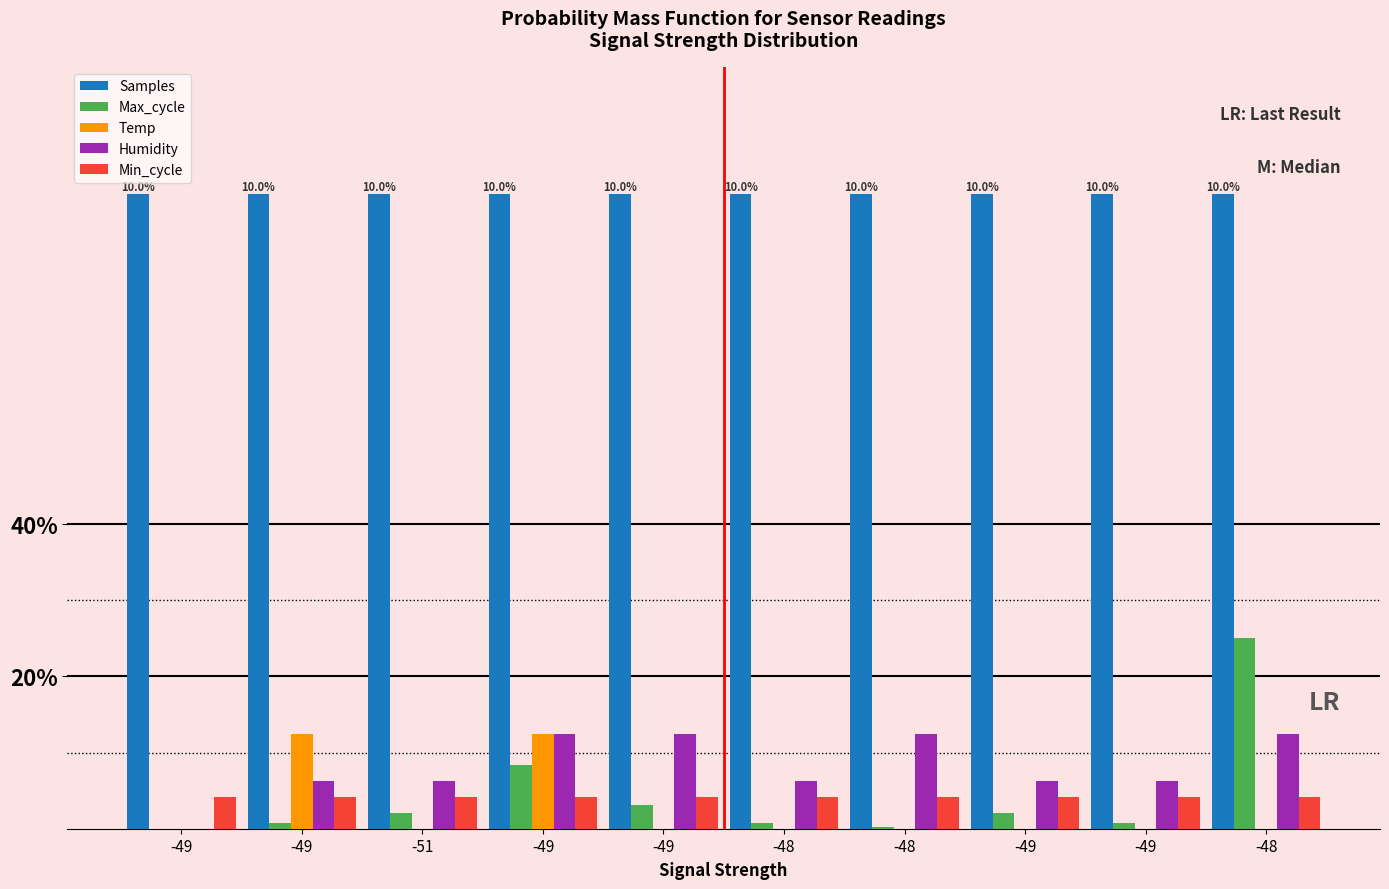

What is the total value across all series at -48?

11.3